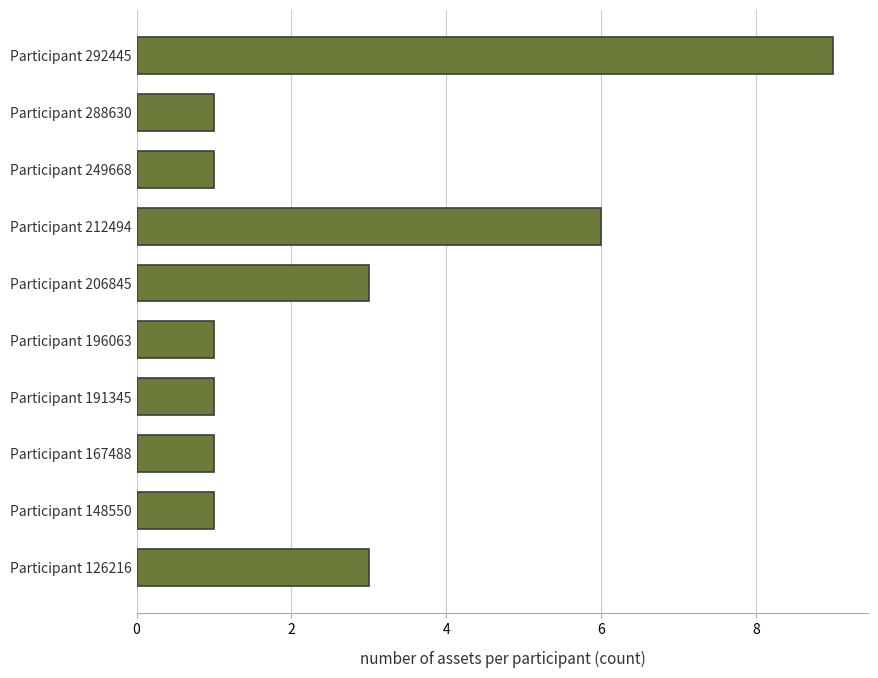

What is the difference between the values at Participant 191345 and Participant 212494?

5